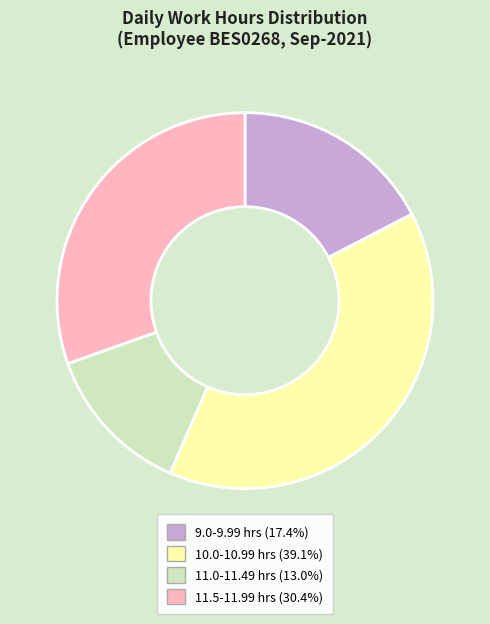

Does any single category account for the majority?

No